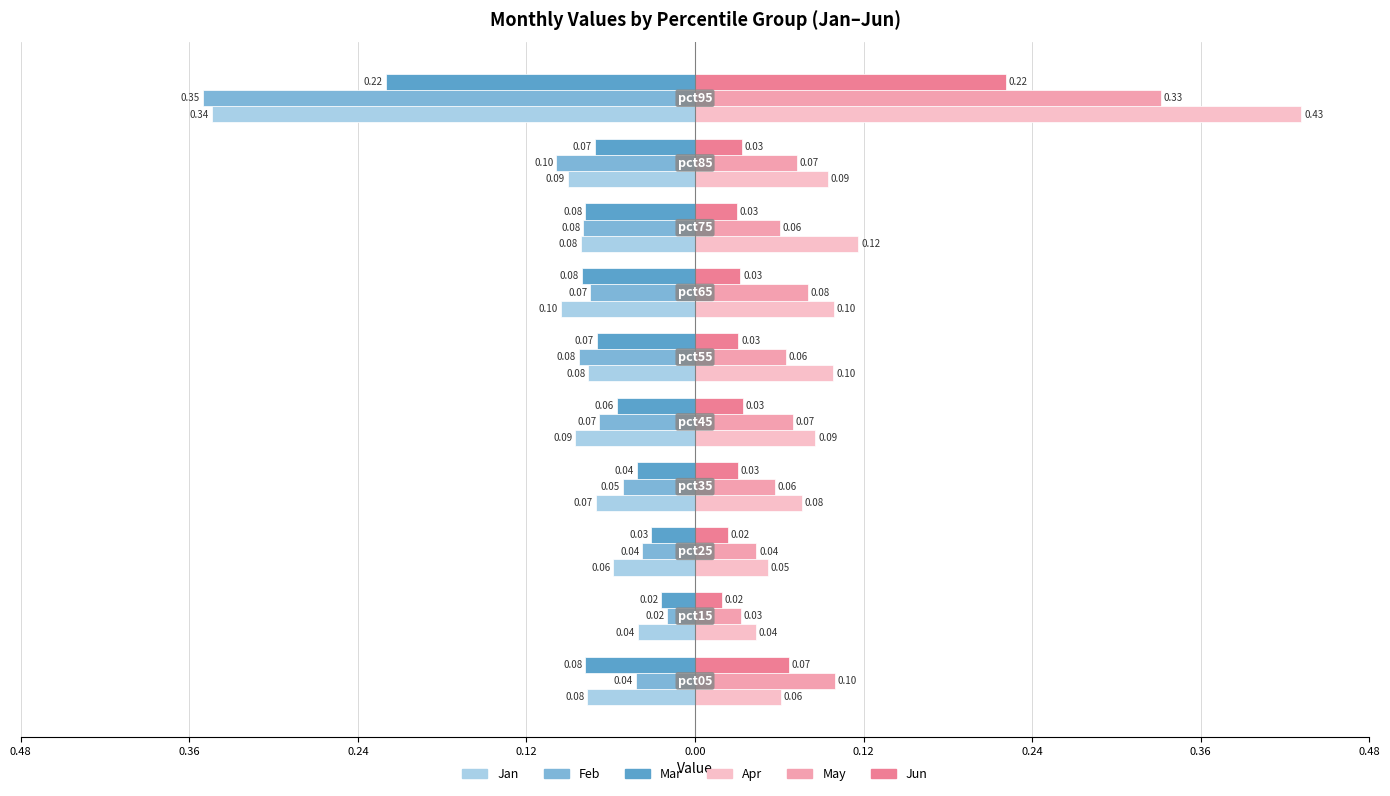

What are all the series names shown in the legend?

Jan, Feb, Mar, Apr, May, Jun